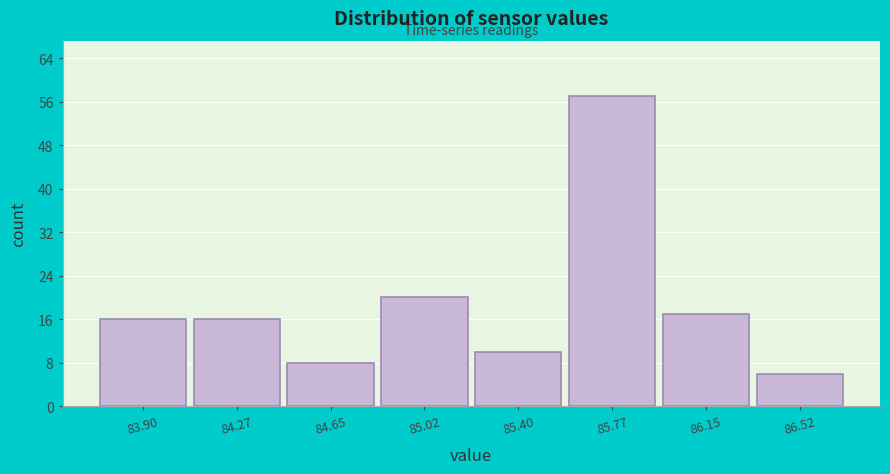

How tall is the bar that spans 86.335 to 86.710 on the x-axis? Neither the bar edges nor the heights are printed on the chart, so give them approximately, as read against the axes.

6